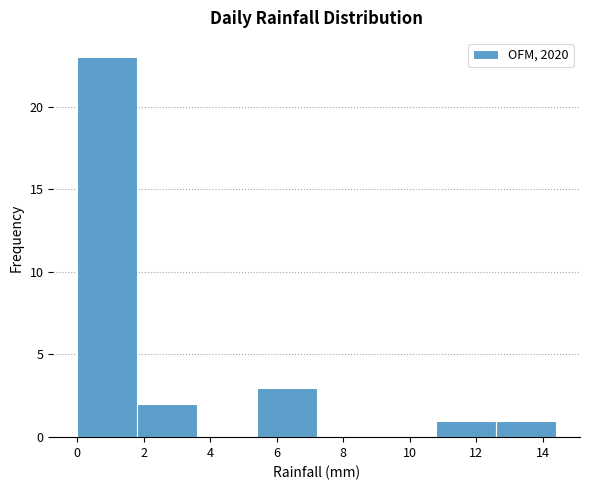

What is the height of the bar covering 10.8 to 12.6 on the x-axis? The values are not printed on the chart, so give them approximately, as read against the axis.

1